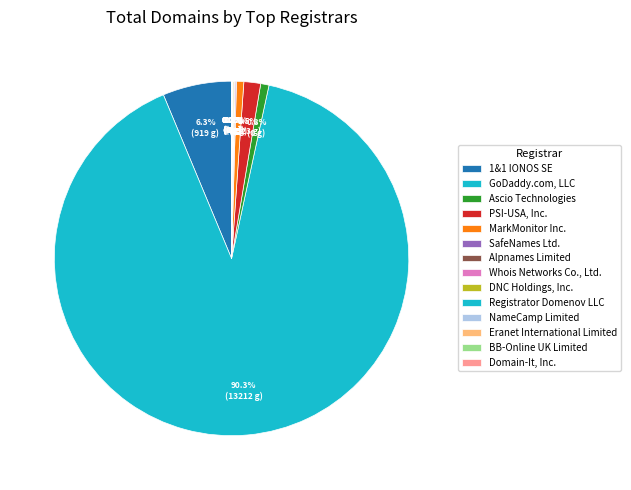

Does GoDaddy.com, LLC represent more than half of the total?

Yes